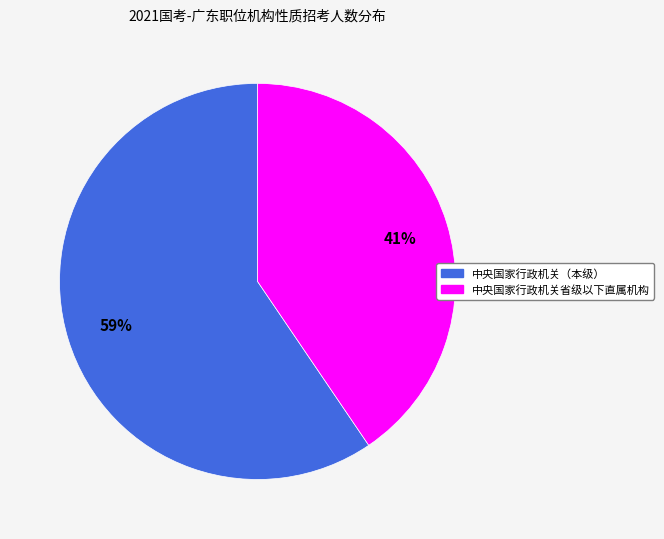

Is the sum of 中央国家行政机关（本级） and 中央国家行政机关省级以下直属机构 greater than half?

Yes